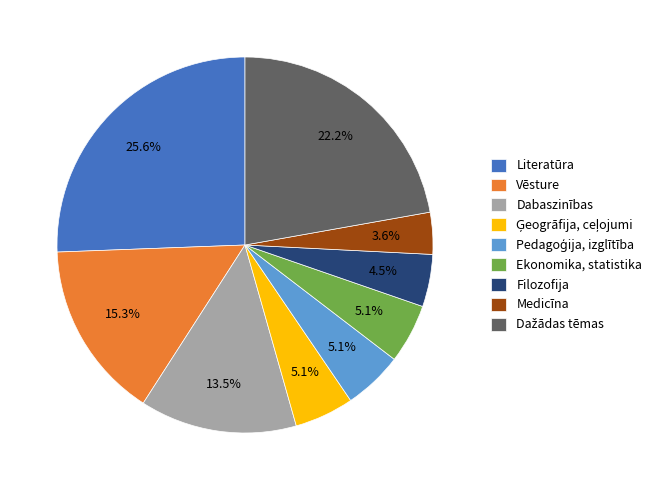

Is there a majority slice in this chart?

No